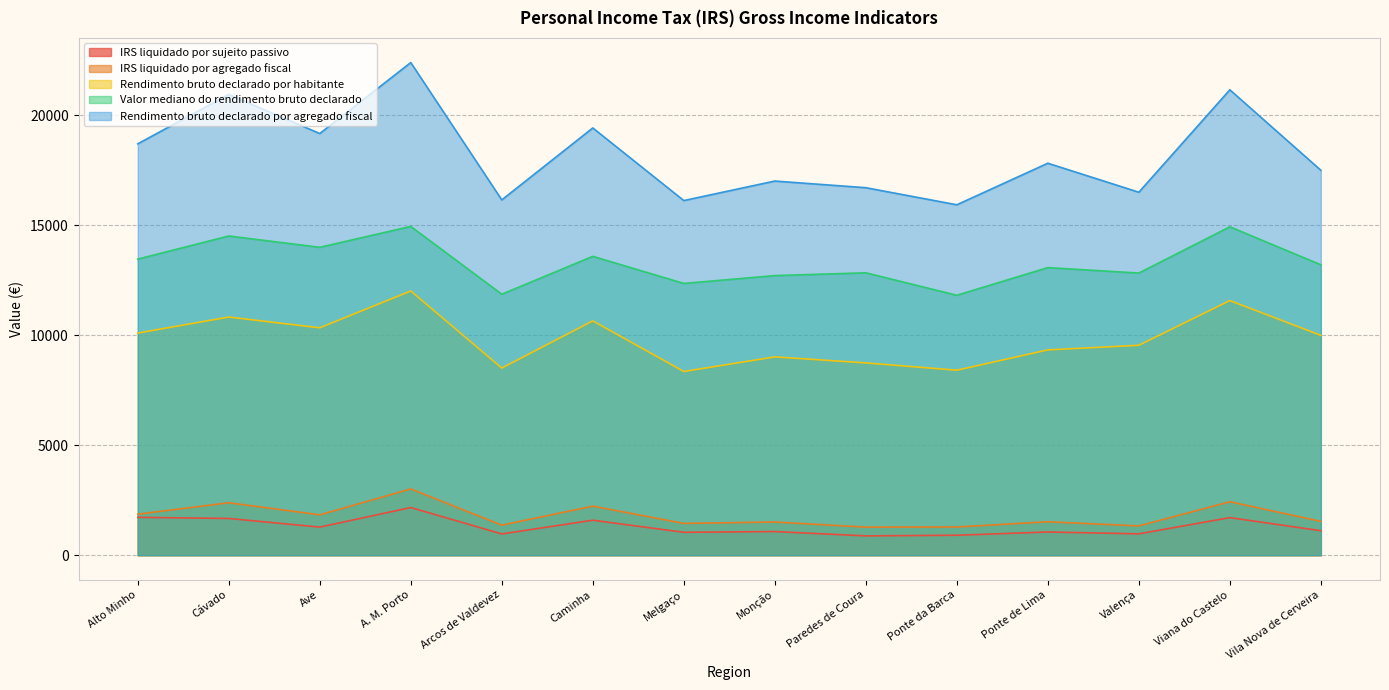

What is the greatest value displayed?

22401